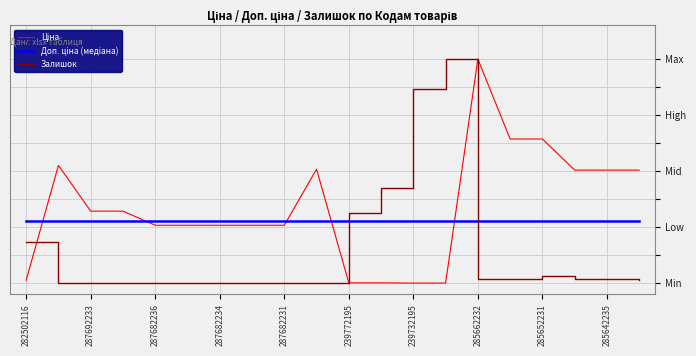

Reading right to left, list all the values displayed in this chart.

Ціна: 0.5	0.5	0.5	0.6	0.6	1.0	0.0	0.0	0.0	0.0	0.5	0.3	0.3	0.3	0.3	0.3	0.3	0.3	0.5	0.0
Доп. ціна (медіана): 0.3	0.3	0.3	0.3	0.3	0.3	0.3	0.3	0.3	0.3	0.3	0.3	0.3	0.3	0.3	0.3	0.3	0.3	0.3	0.3
Залишок: 0.0	0.0	0.0	0.0	0.0	0.0	1.0	0.9	0.4	0.3	0.0	0.0	0.0	0.0	0.0	0.0	0.0	0.0	0.0	0.2